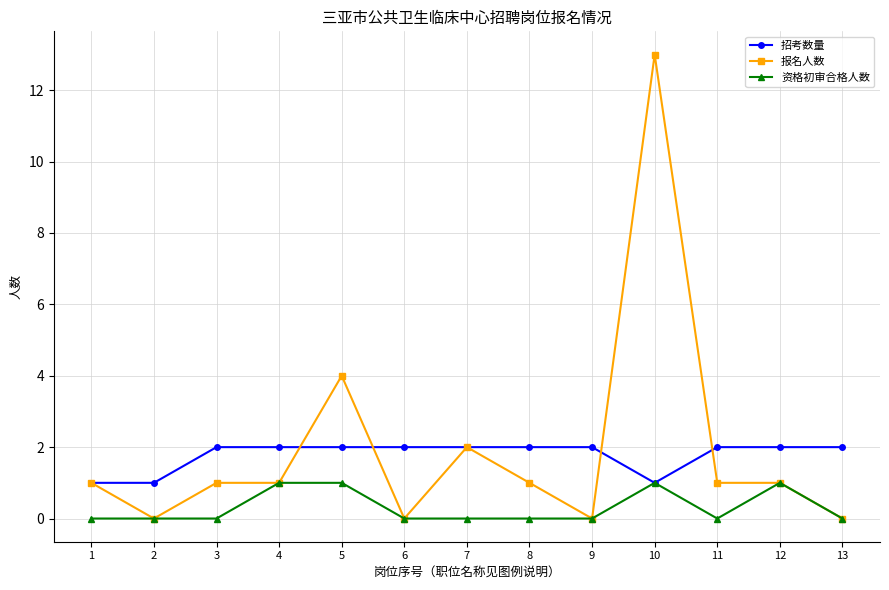

True or false: 报名人数 has a value of 2 at 1.

False